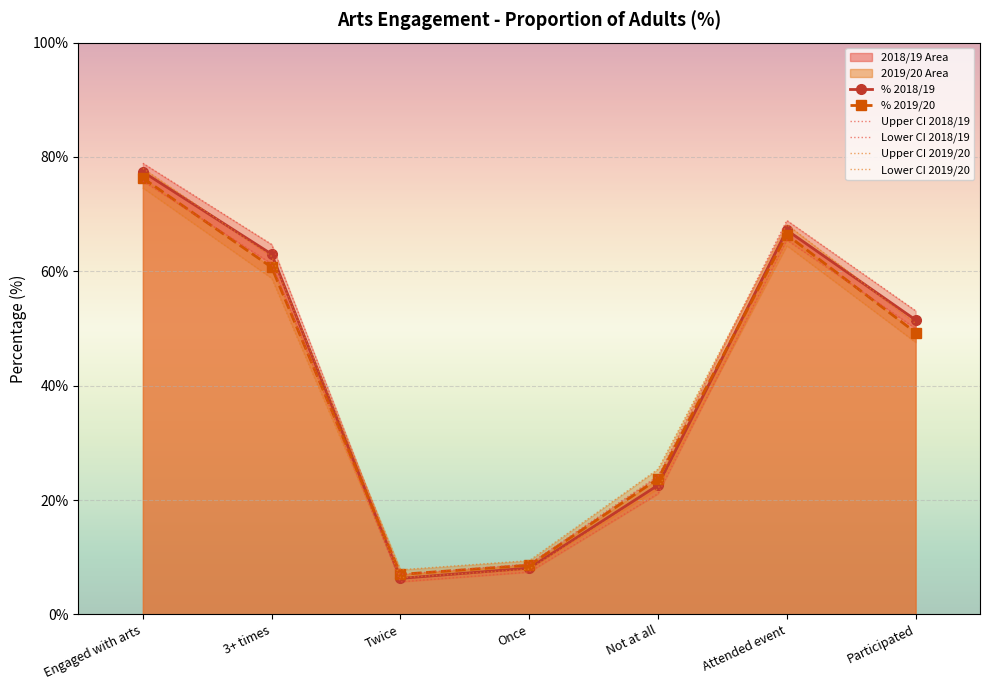

What is the label of the 7th point from the right?

Engaged with arts